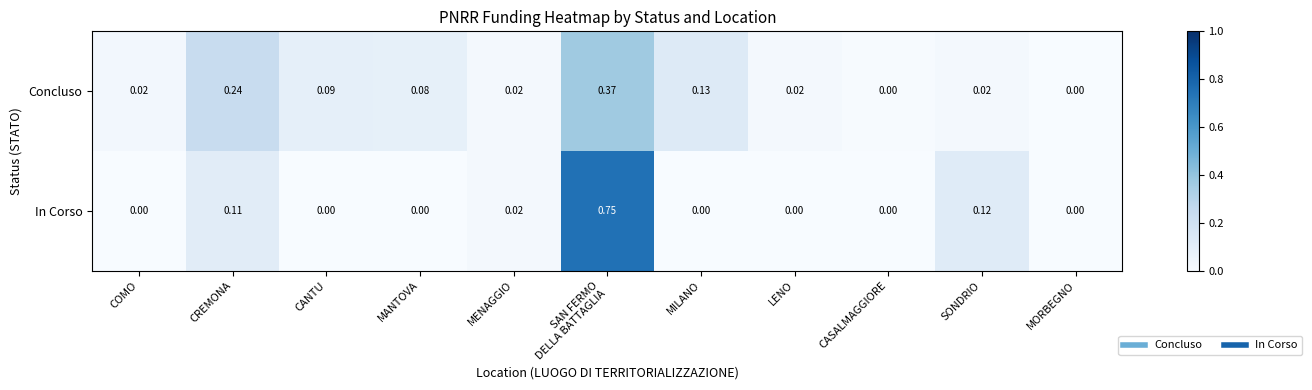

Which series has the largest total across all categories?

In Corso